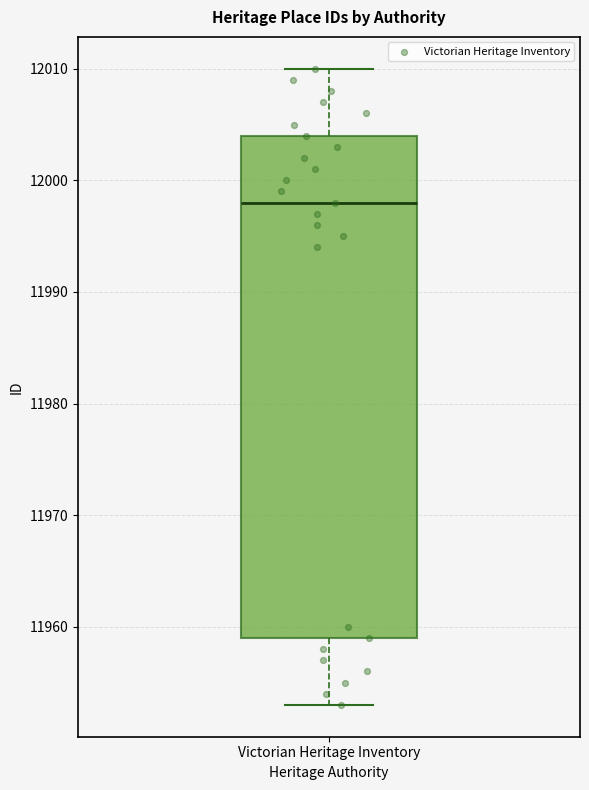

Where does the lower whisker of the box for Victorian Heritage Inventory end on the y-axis? The values are not printed on the chart, so give them approximately, as read against the axis.

11953